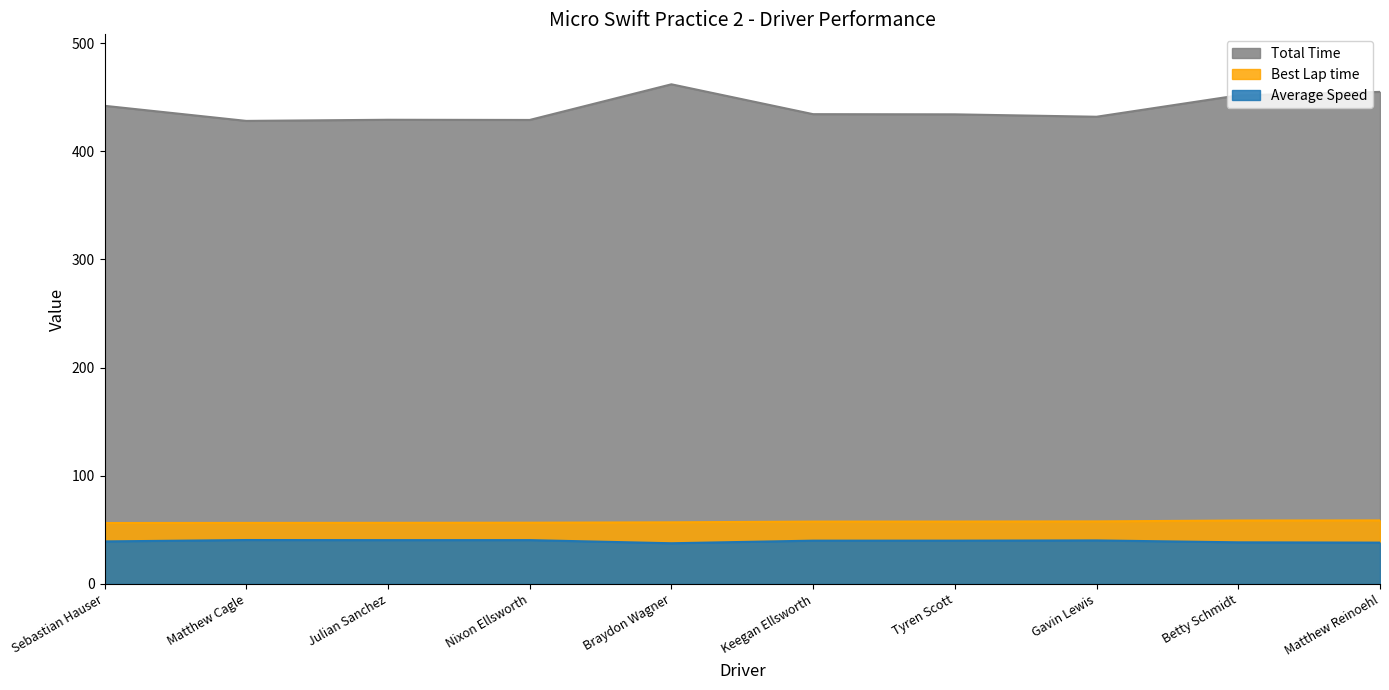

How many values in the Total Time series exceed 434?

6